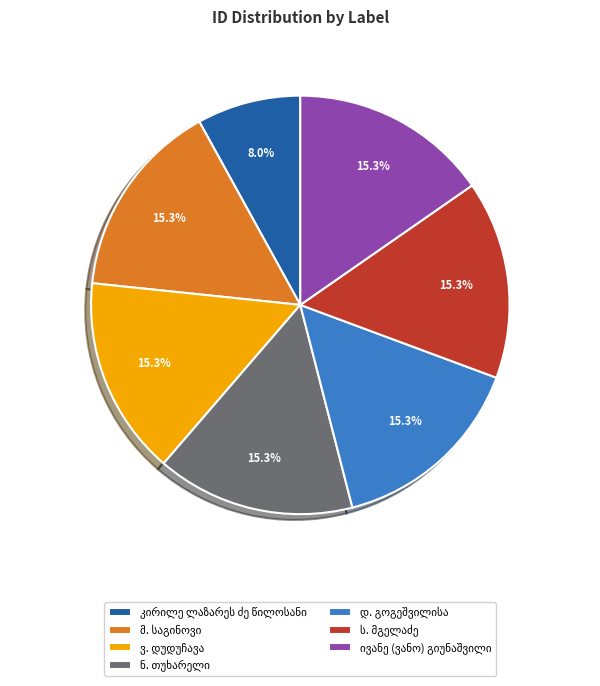

Does any single category account for the majority?

No